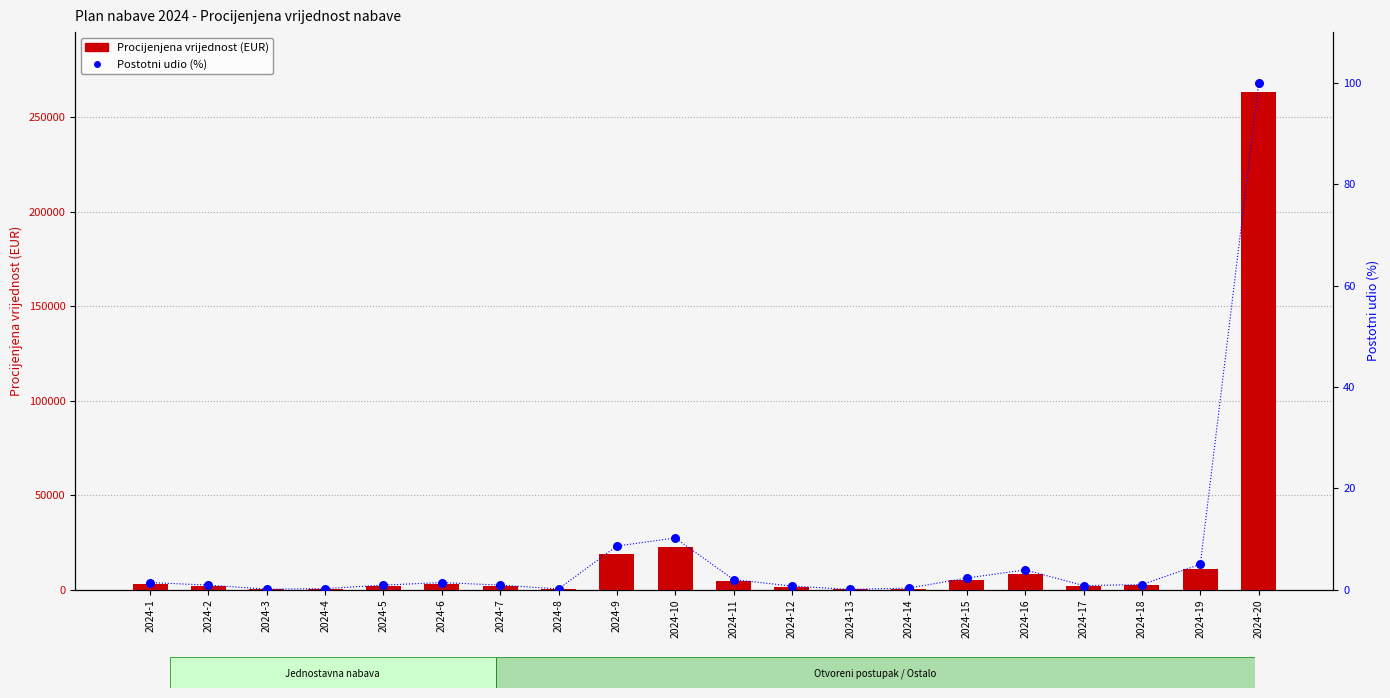

What are all the series names shown in the legend?

Procijenjena vrijednost (EUR), Postotni udio (%)